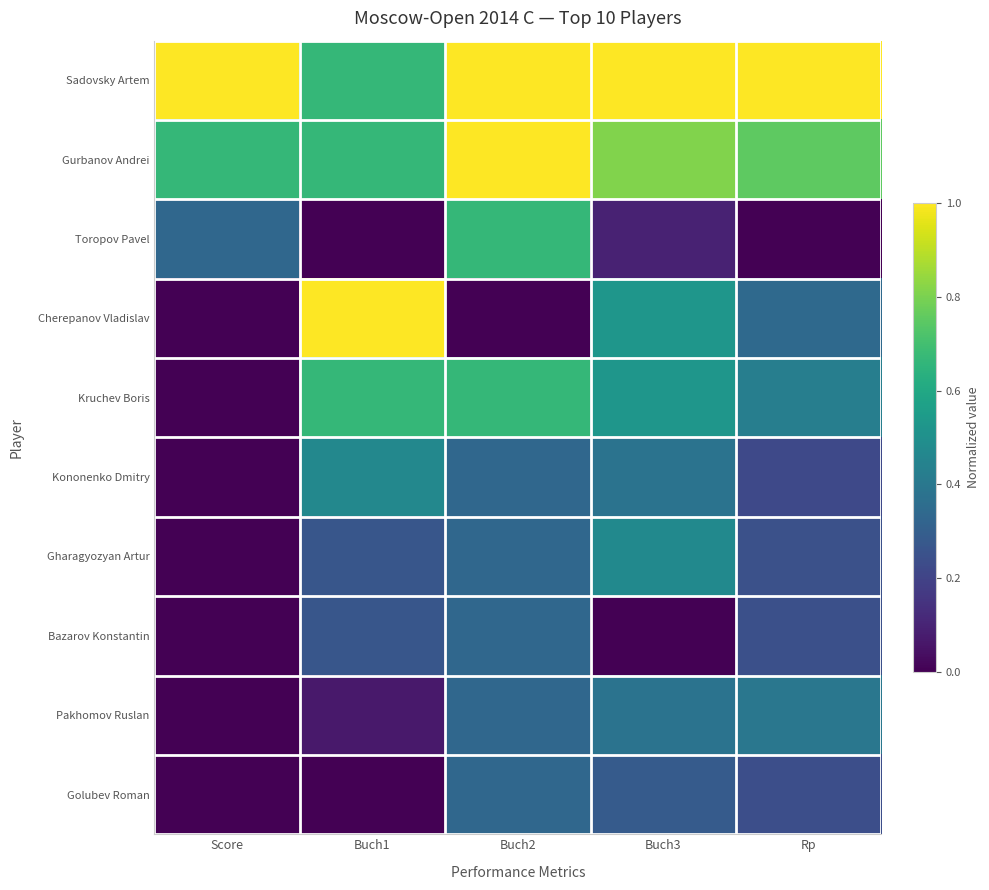

What is the greatest value displayed?

1.0